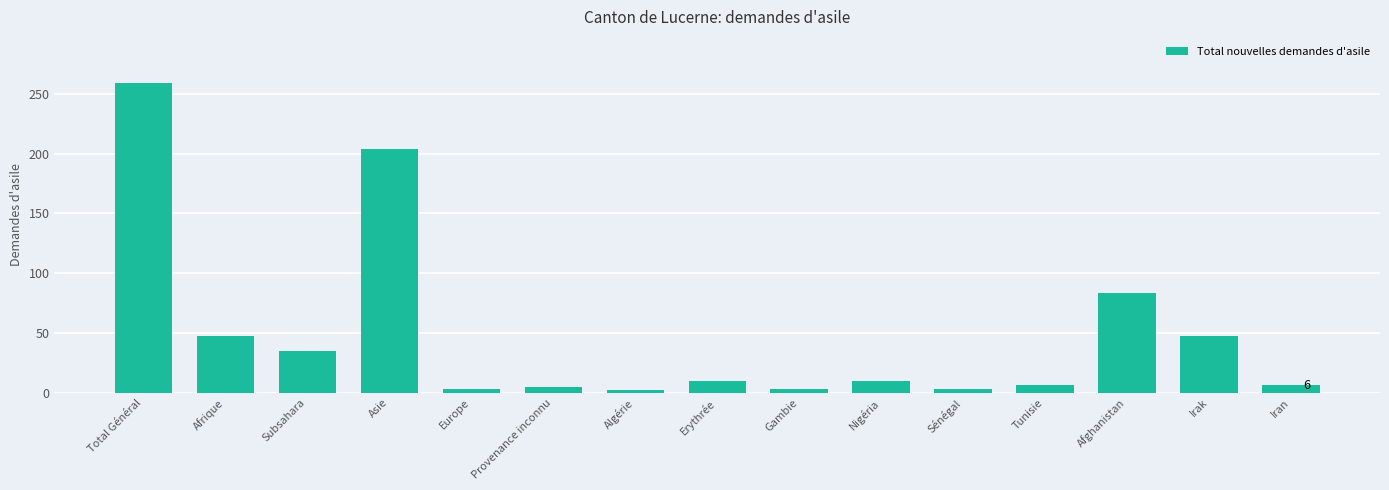

What is the difference between the maximum and minimum values?

257